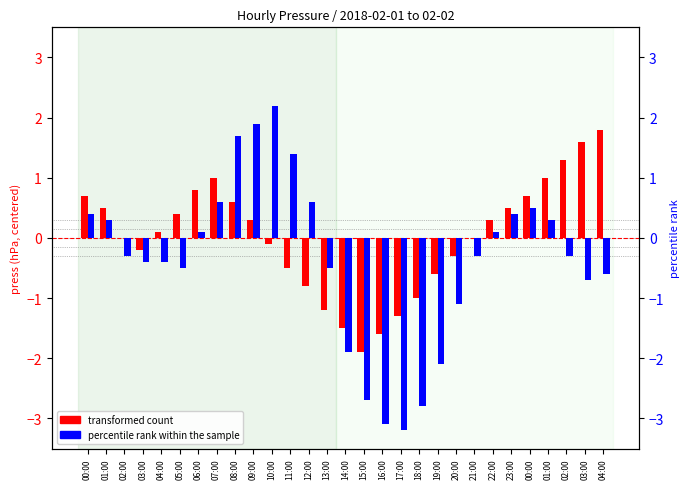

At how many categories does at least one series exceed 0?

18